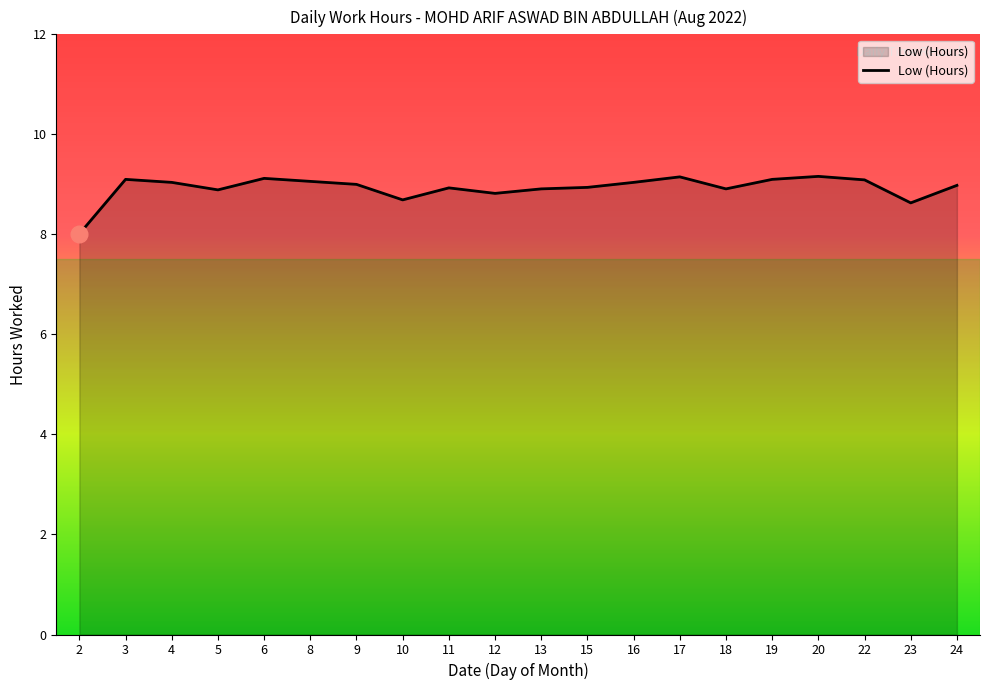

True or false: the data shows 9.2 at 20.

True